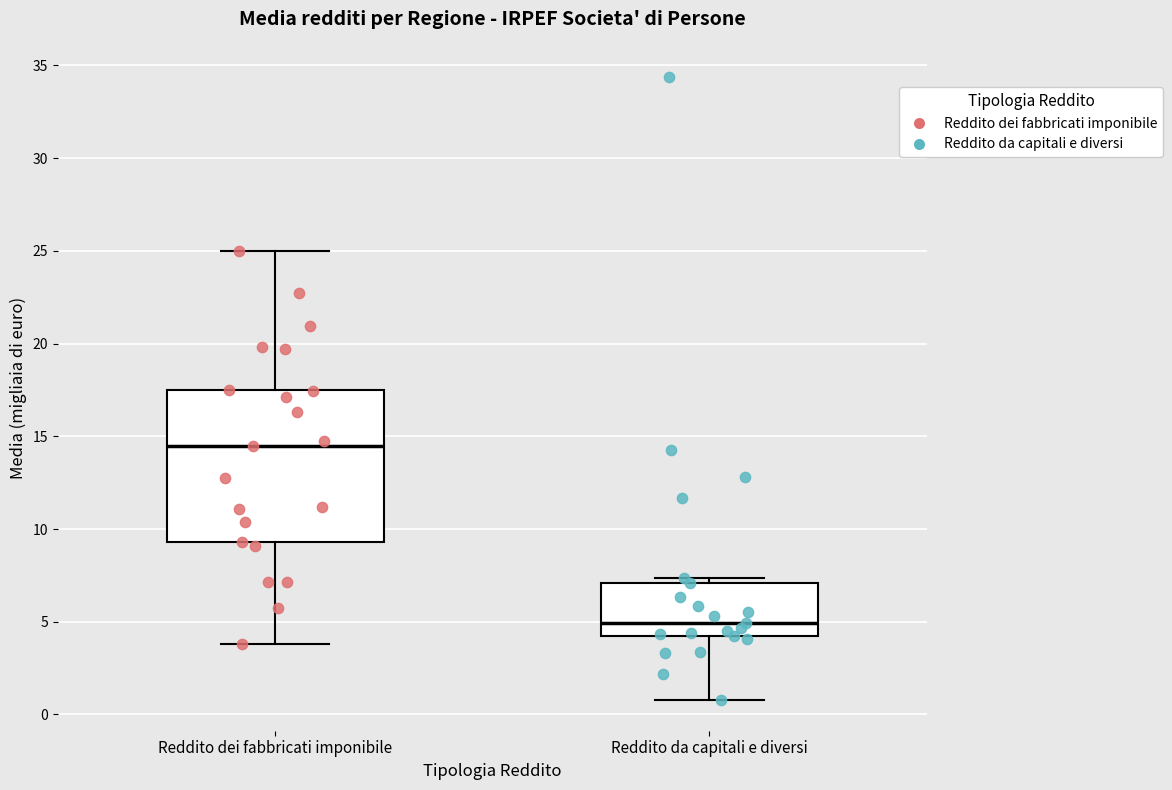

Reading left to right, transcribe this box plot: for each box, give where its median line is, the range the box spans, and where its two whiskers end, as read against the y-axis. The values are not printed on the chart, so give them approximately, as read against the axis.

Reddito dei fabbricati imponibile: median 14.5, box 9.5 to 17.5, whiskers 4.0 to 25.0
Reddito da capitali e diversi: median 5.0, box 4.5 to 7.0, whiskers 1.0 to 7.5